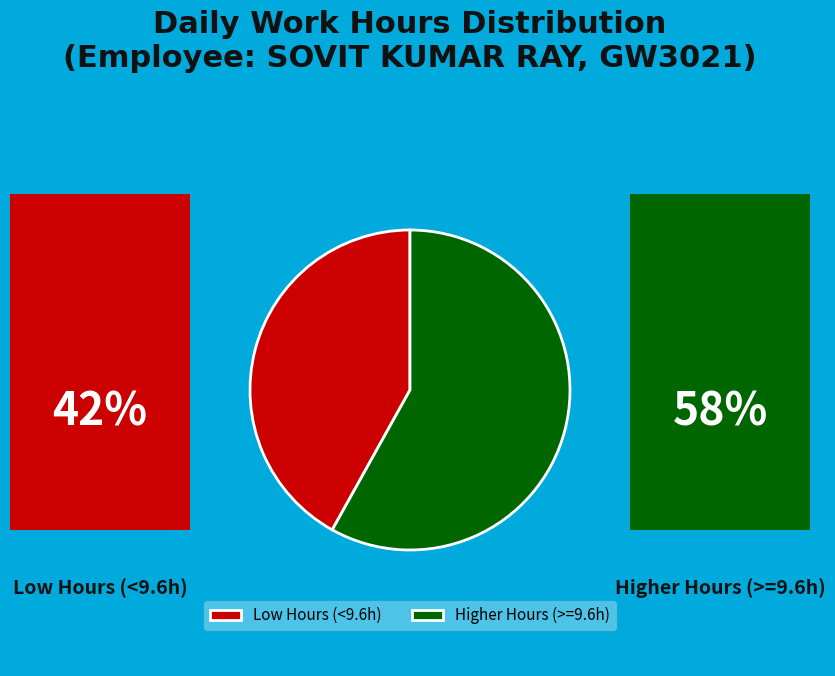

Is it true that Higher Hours (>=9.6h) is 69% of the pie?

False